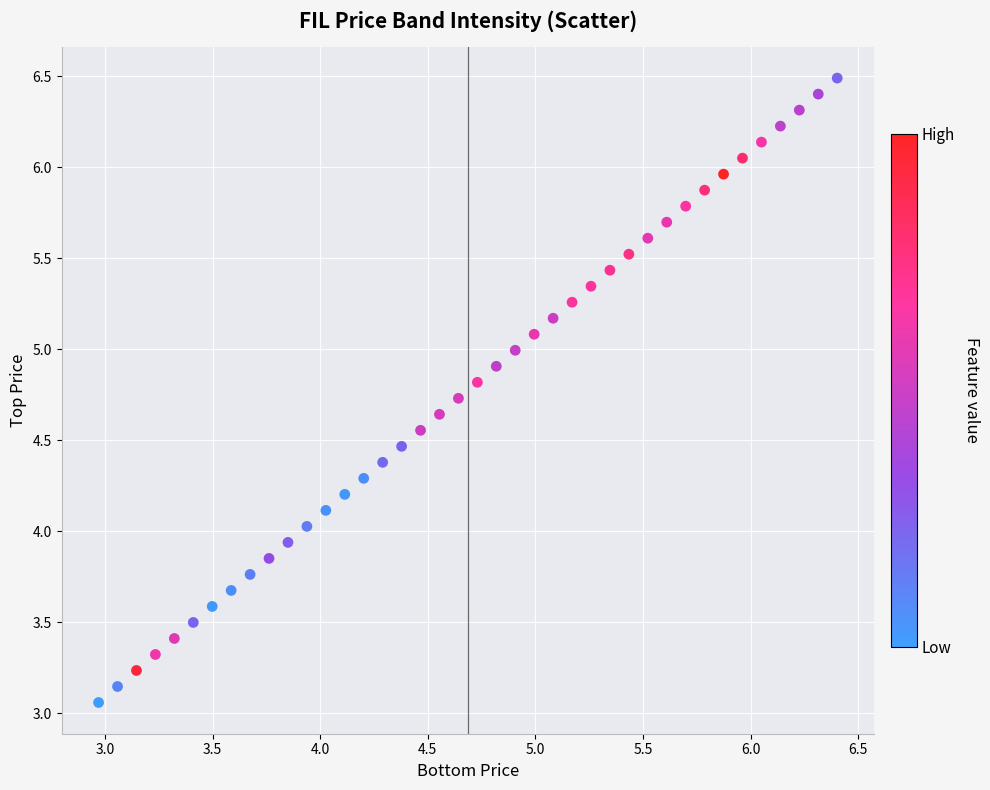

What is the range of X values (max minus min)?

3.4